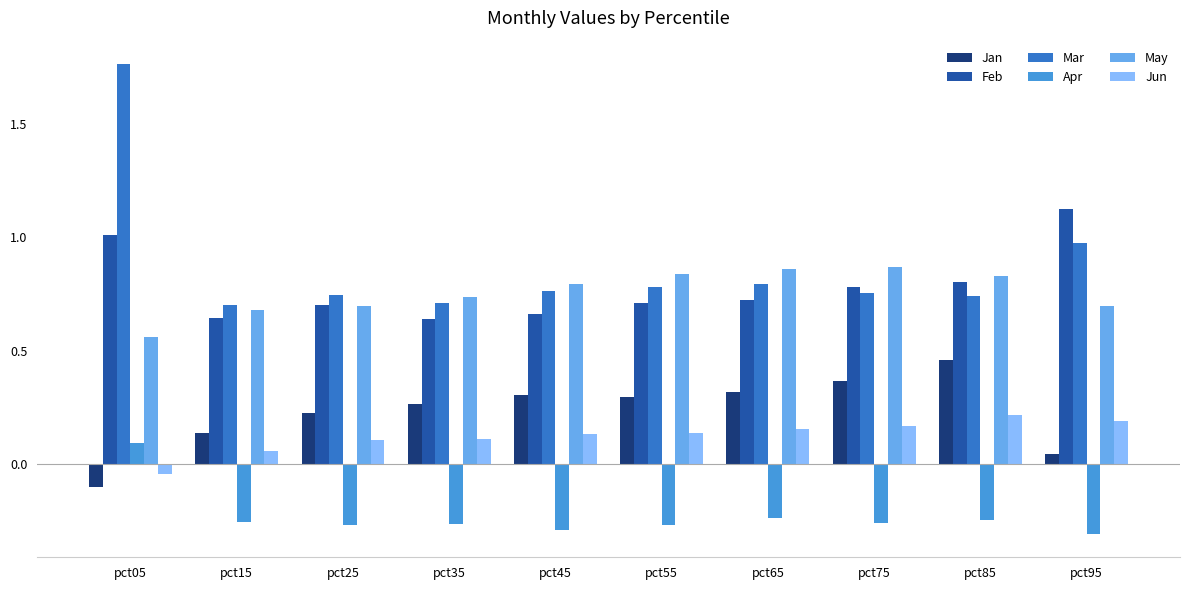

What are all the series names shown in the legend?

Jan, Feb, Mar, Apr, May, Jun